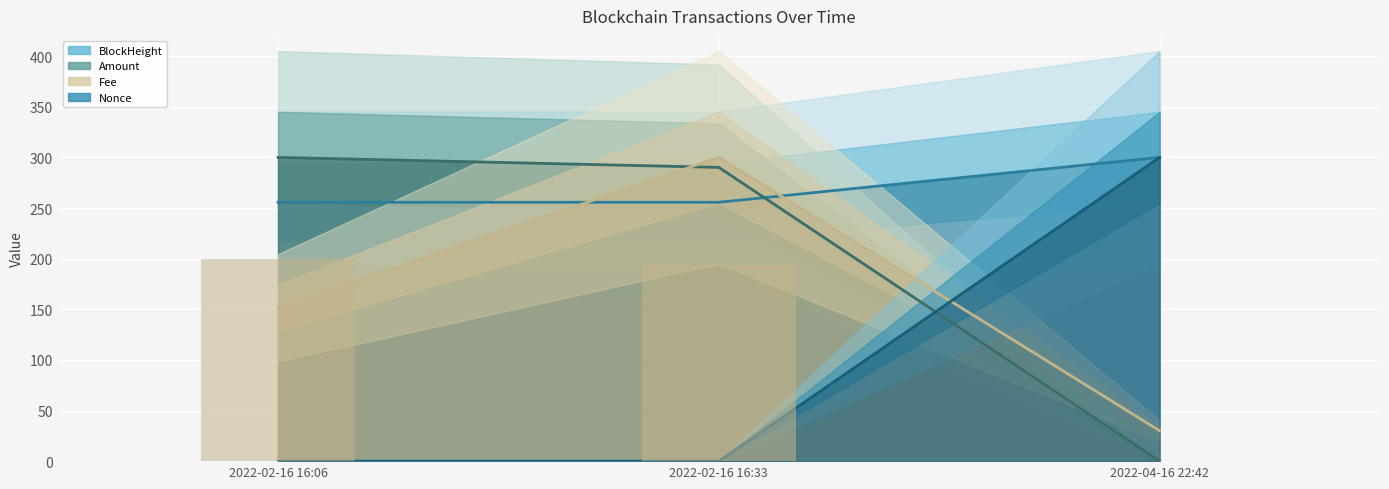

Which series has the largest range (max minus min)?

Nonce